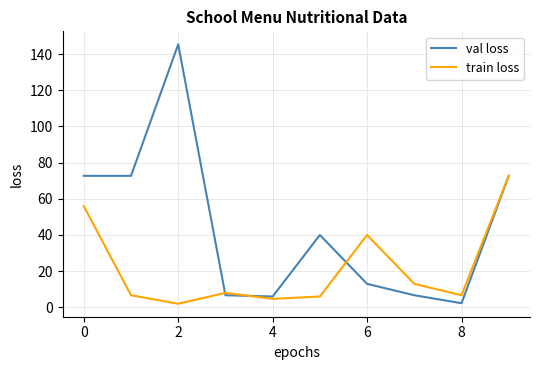

Which series has the largest range (max minus min)?

val loss